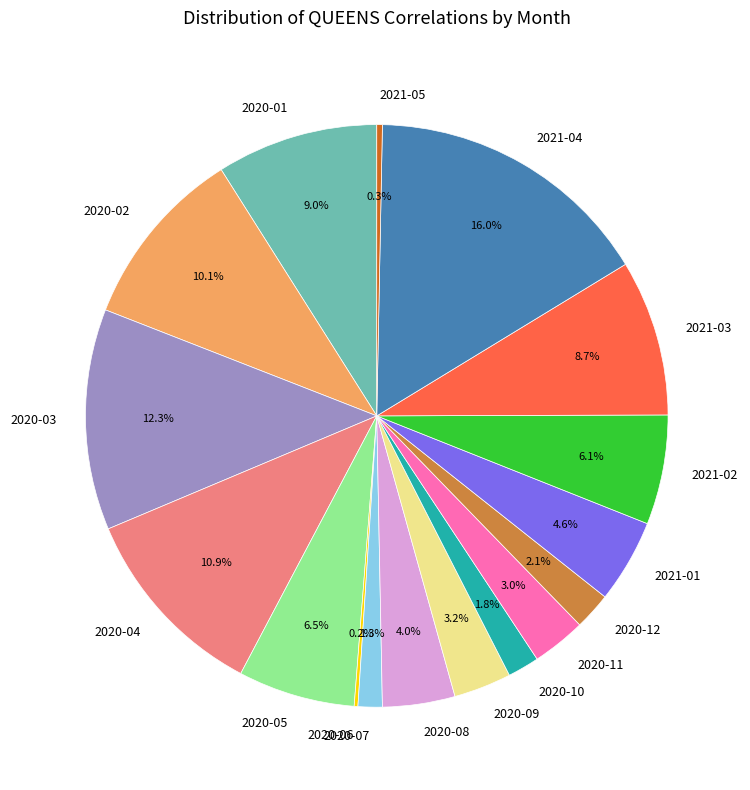

What is the ratio of the value at 2021-04 to the value at 2020-02?

1.6